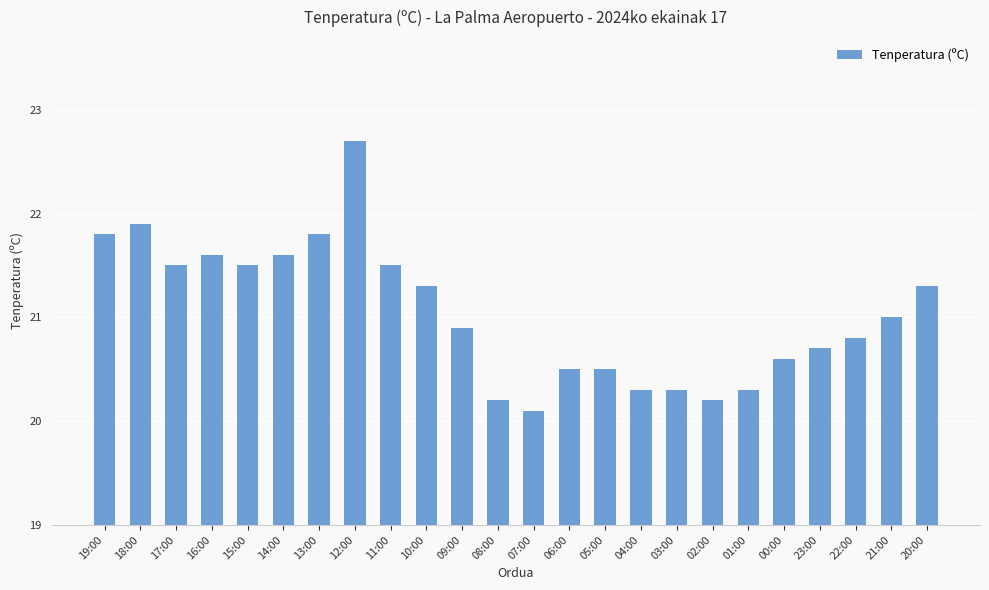

What is the greatest value displayed?

22.7